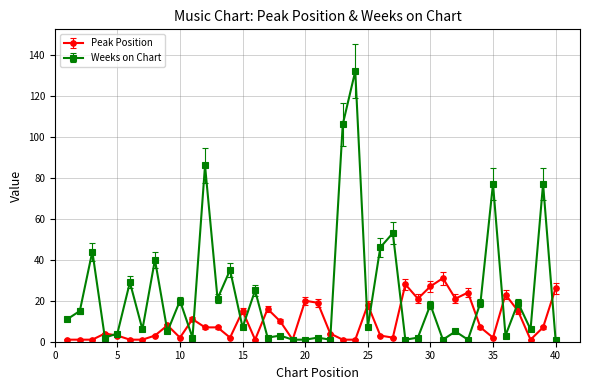

What are all the series names shown in the legend?

Peak Position, Weeks on Chart